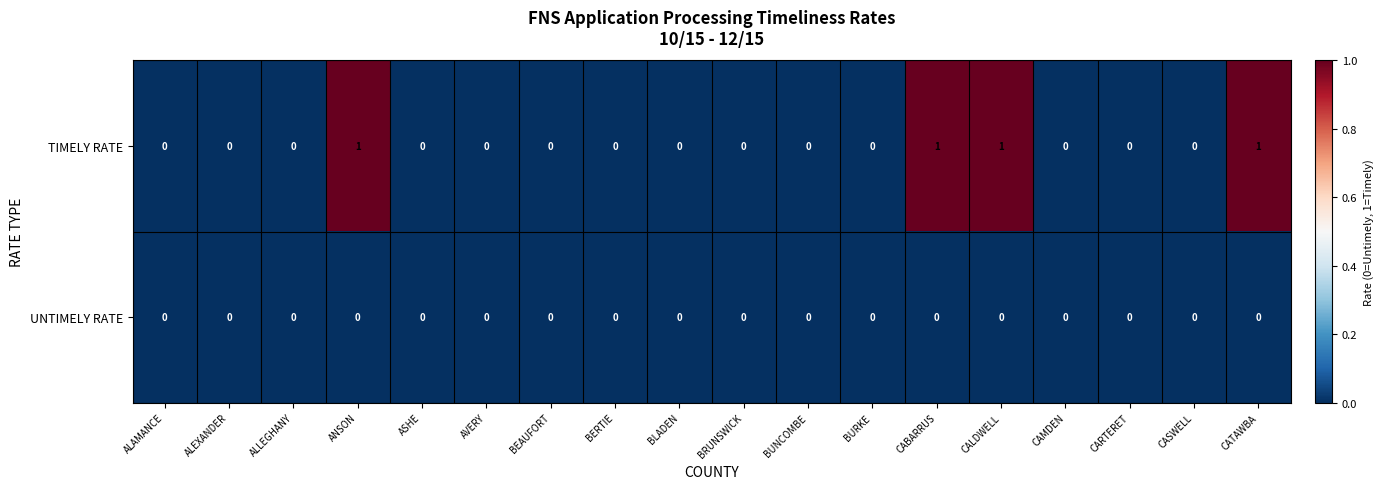

Which series has the largest range (max minus min)?

TIMELY RATE